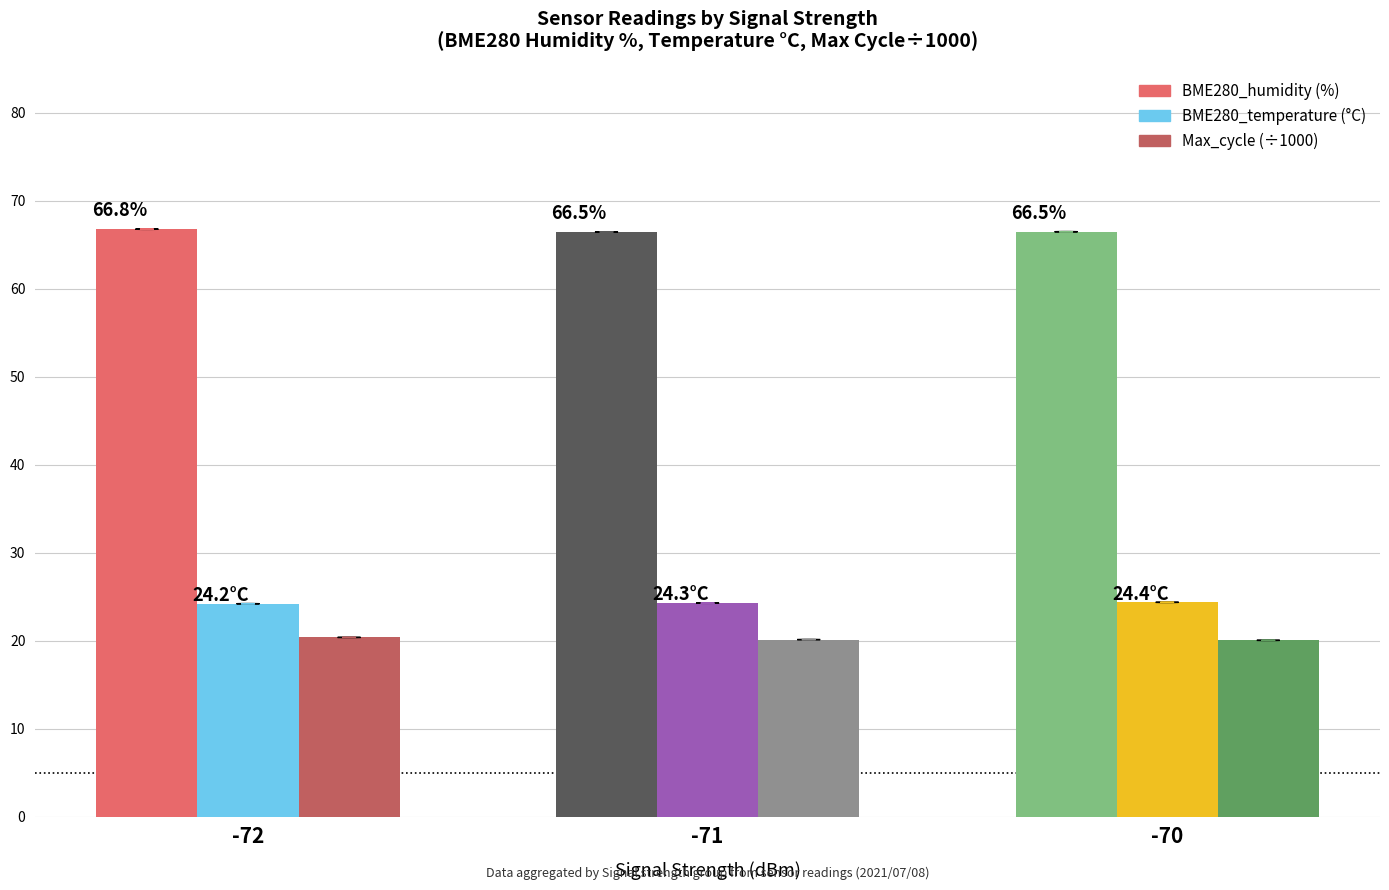

How many groups of bars are there?

3